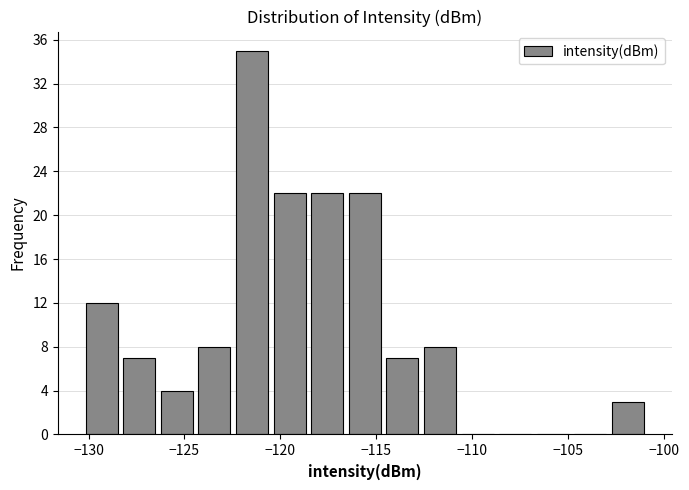

Read against the x-axis, roughly where is the centre of the tallest bar?

-121.5